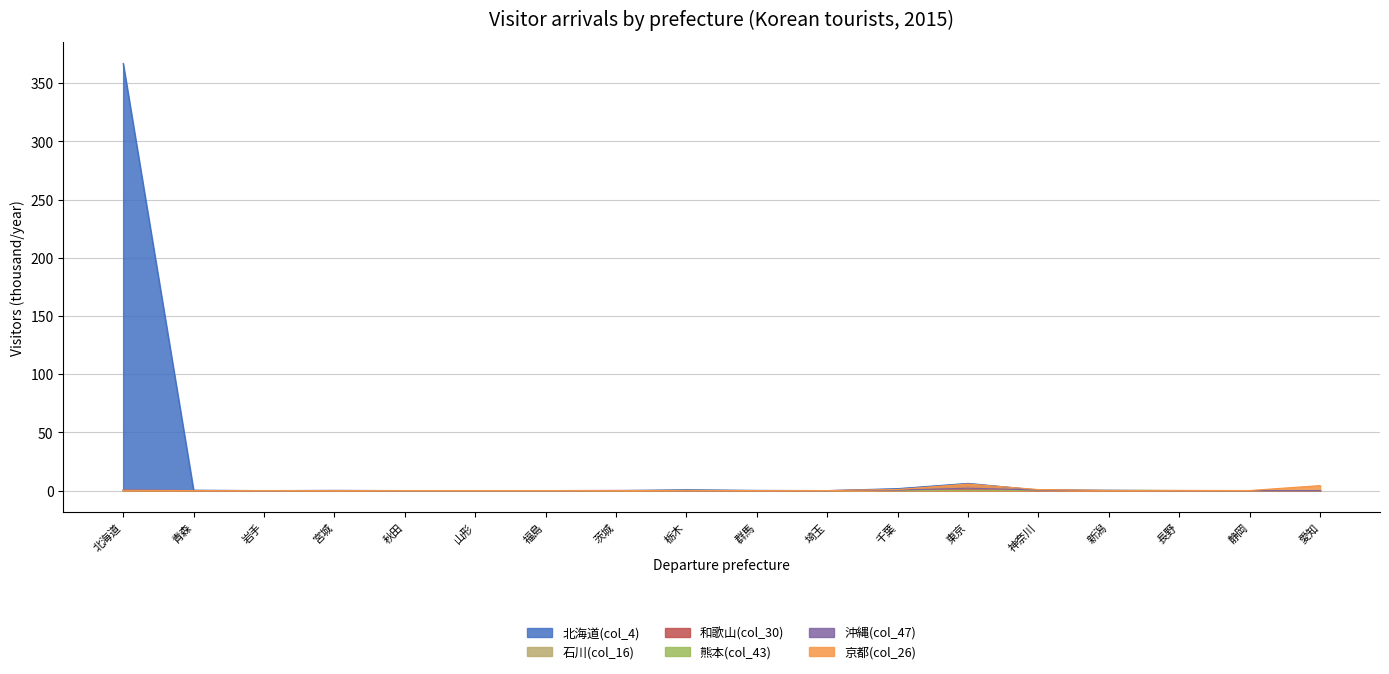

True or false: 和歌山(col_30) and 京都(col_26) intersect in this chart.

False